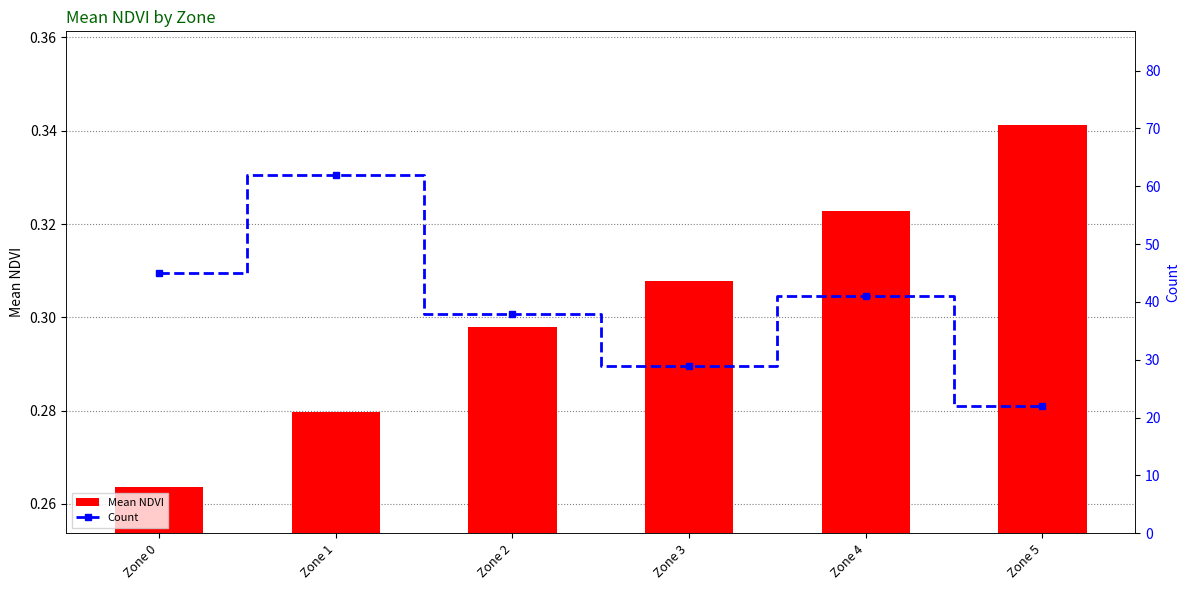

Is it true that Mean NDVI equals 0.2 at Zone 3?

False